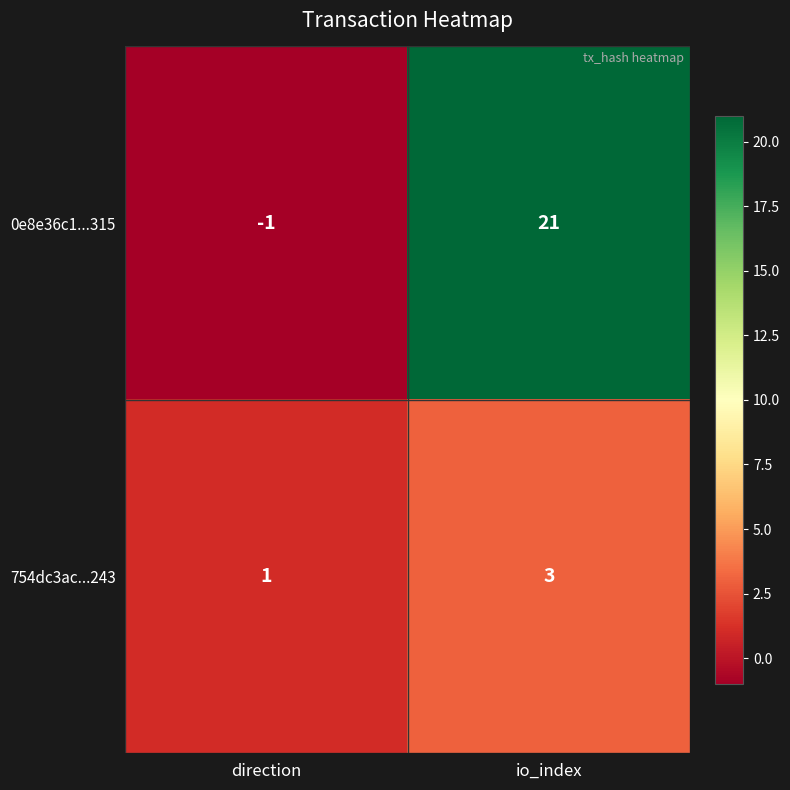

Between direction and io_index, which series saw the biggest shift?

0e8e36c1...315